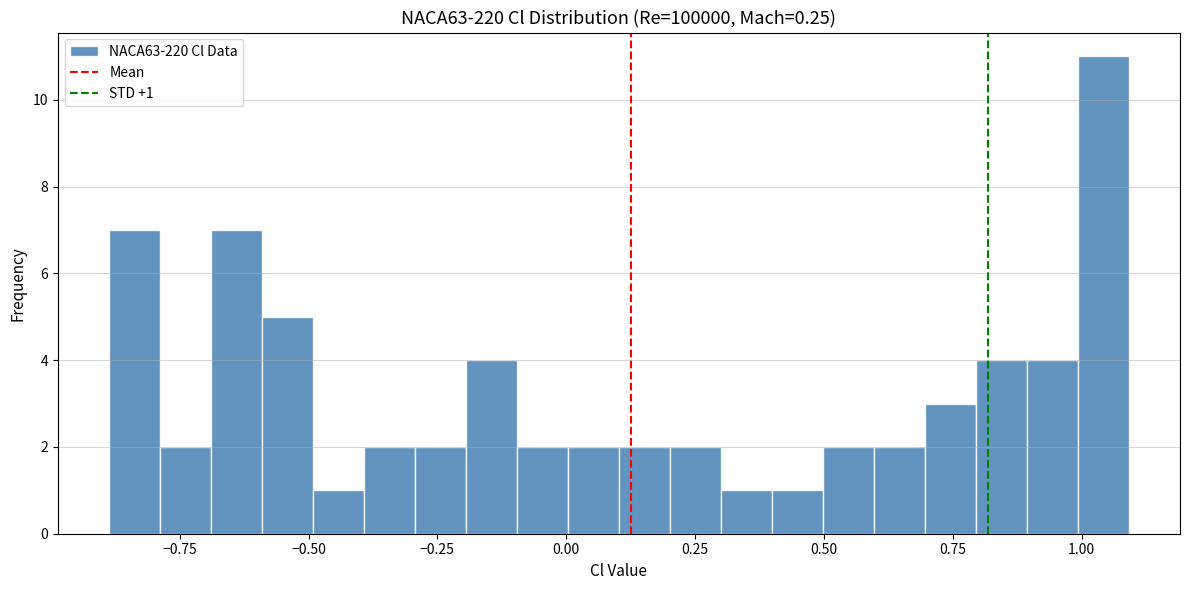

Read against the x-axis, roughly where is the centre of the tallest bar?

1.05